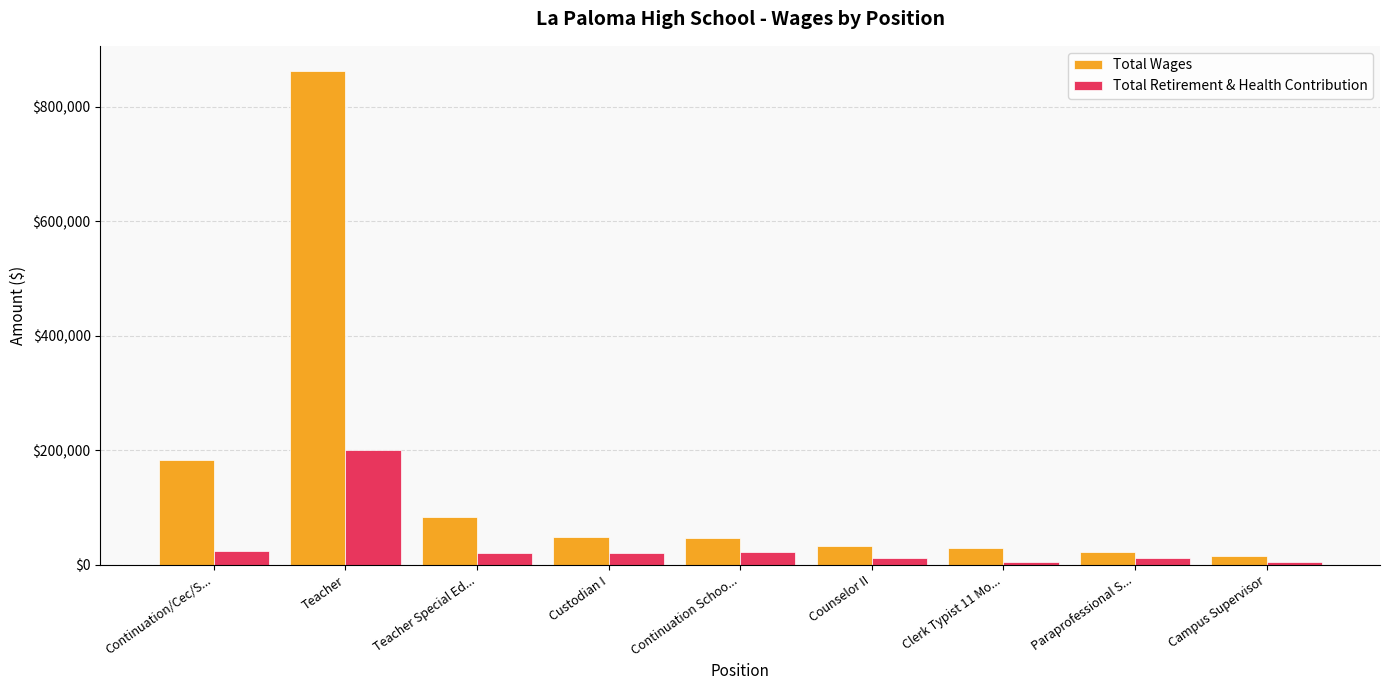

Read the Total Retirement & Health Contribution value at Campus Supervisor.

5656